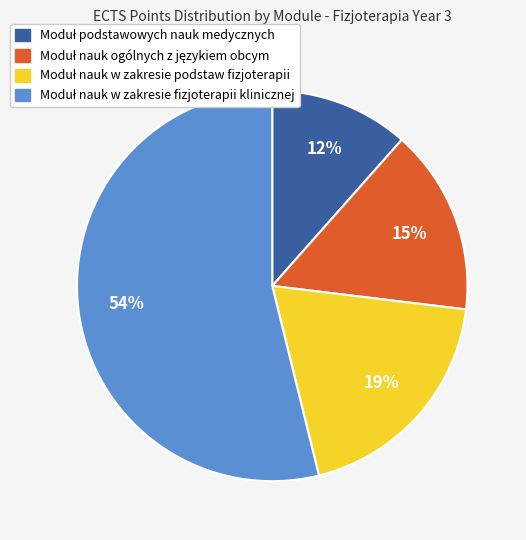

Is there a majority slice in this chart?

Yes